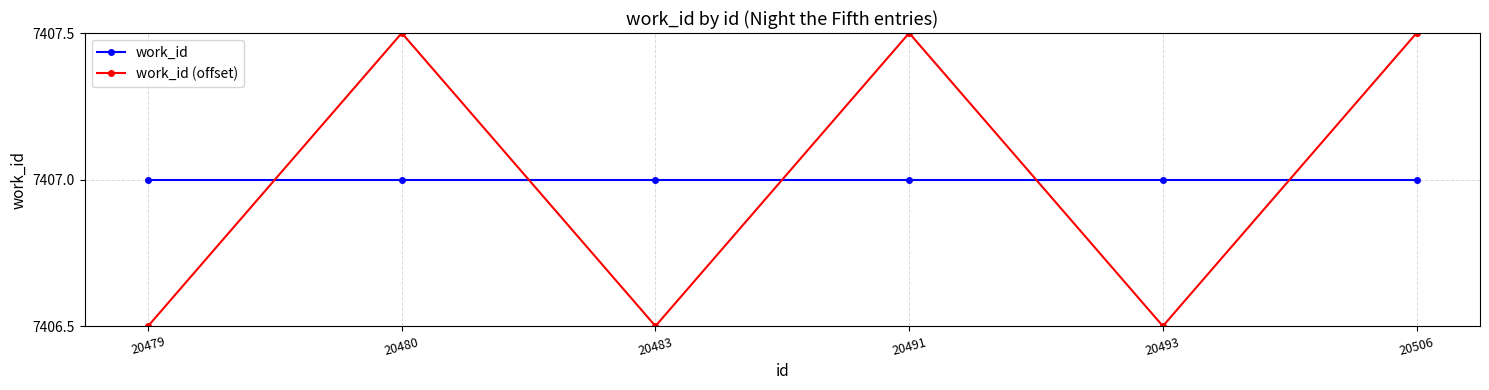

What is the minimum value for work_id (offset)?

7406.5